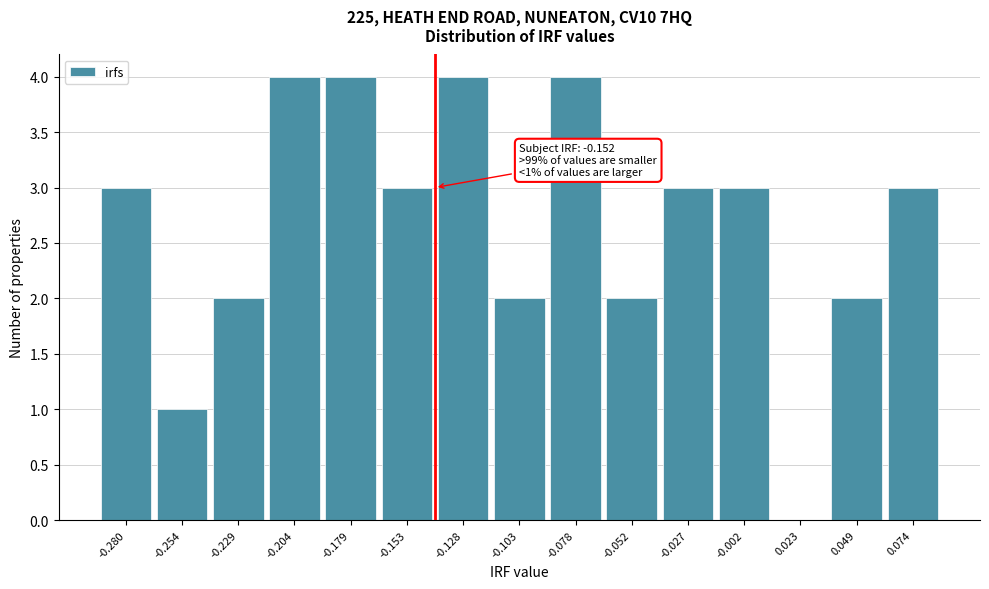

Reading left to right, extract all data points from this chart.

-0.280=3	-0.254=1	-0.229=2	-0.204=4	-0.179=4	-0.153=3	-0.128=4	-0.103=2	-0.078=4	-0.052=2	-0.027=3	-0.002=3	0.023=0	0.049=2	0.074=3